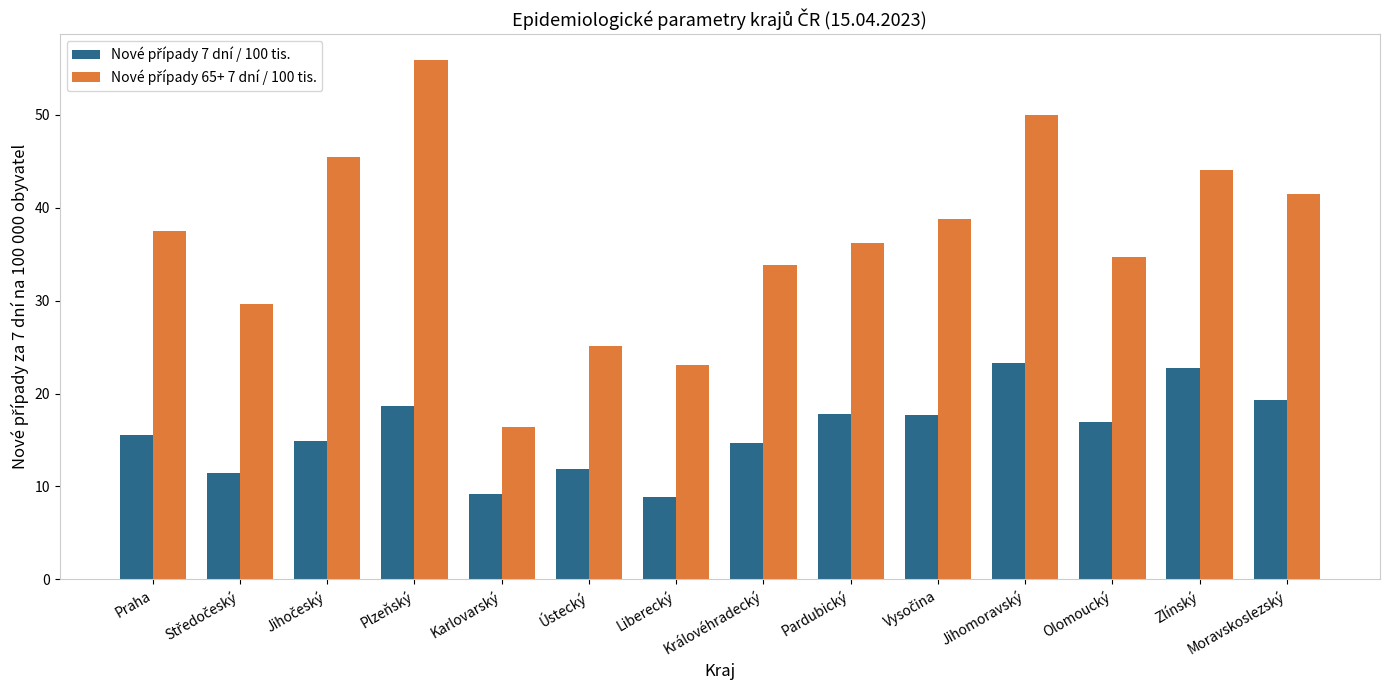

Count the number of categories in the chart.

14